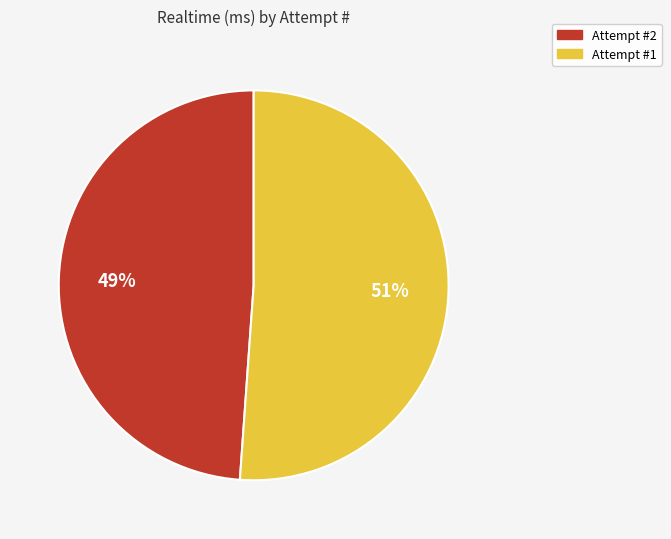

Which category has the smallest portion of the pie?

Attempt #2